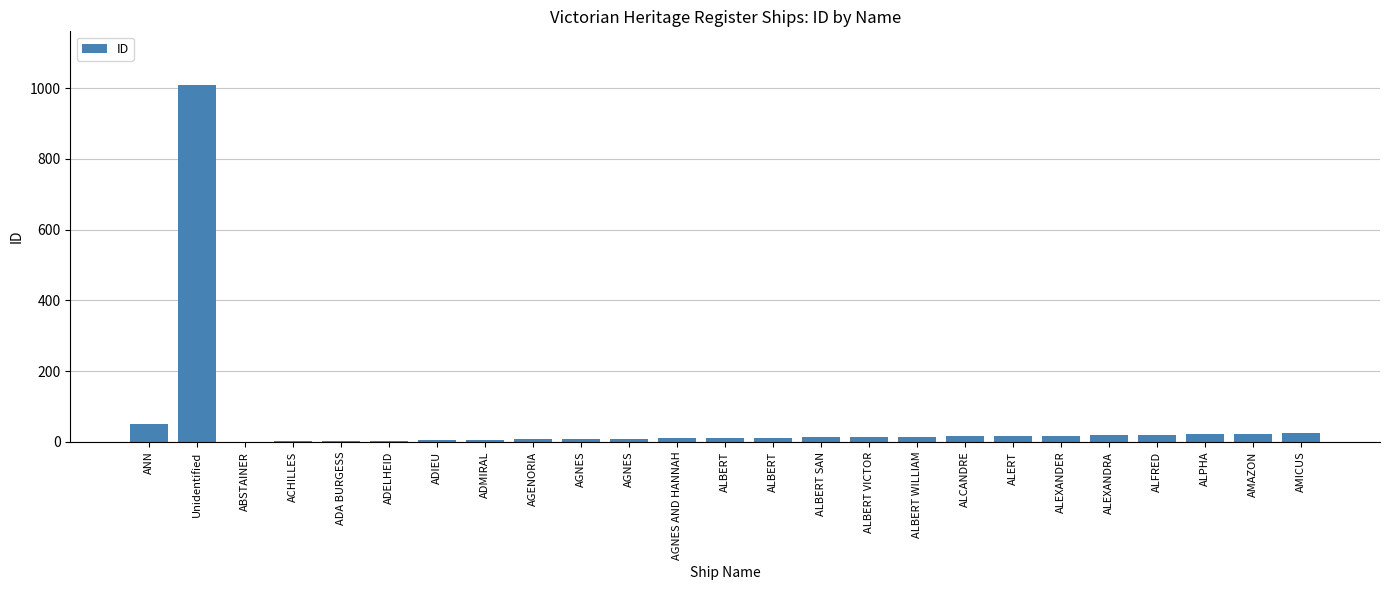

How many distinct data groups are displayed?

1